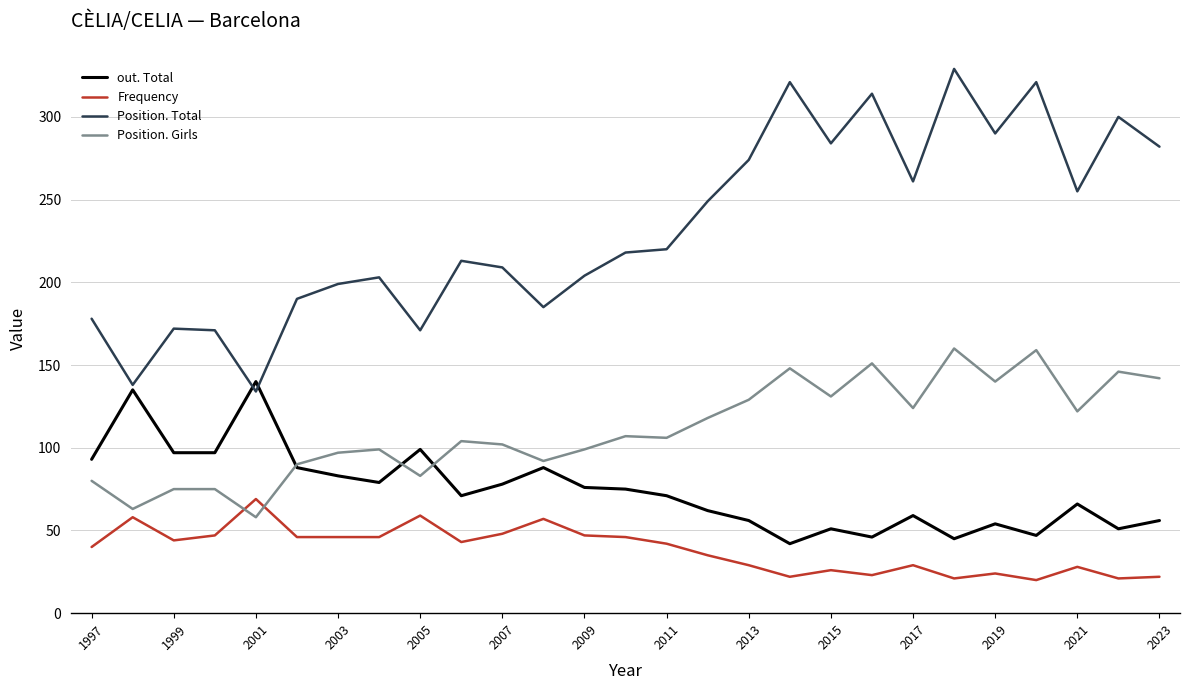

What is the highest value of the Position. Total series?

329